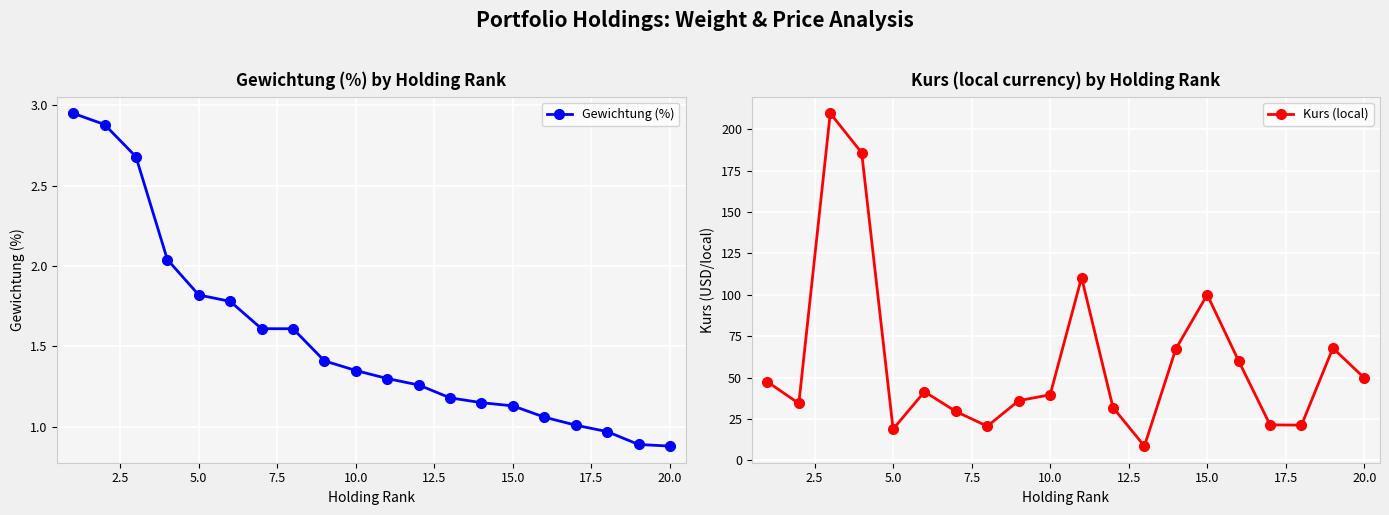

True or false: Kurs (local) has more than 2 interior local peaks.

True